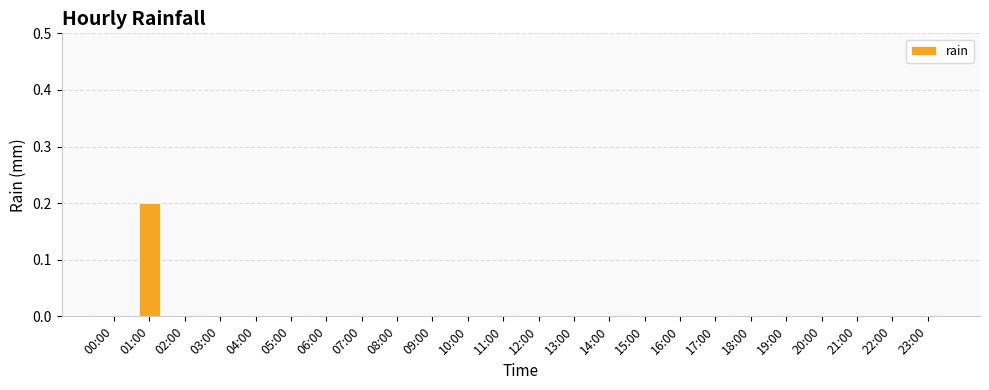

The chart shows a value of 0.0 at 17:00. True or false?

True